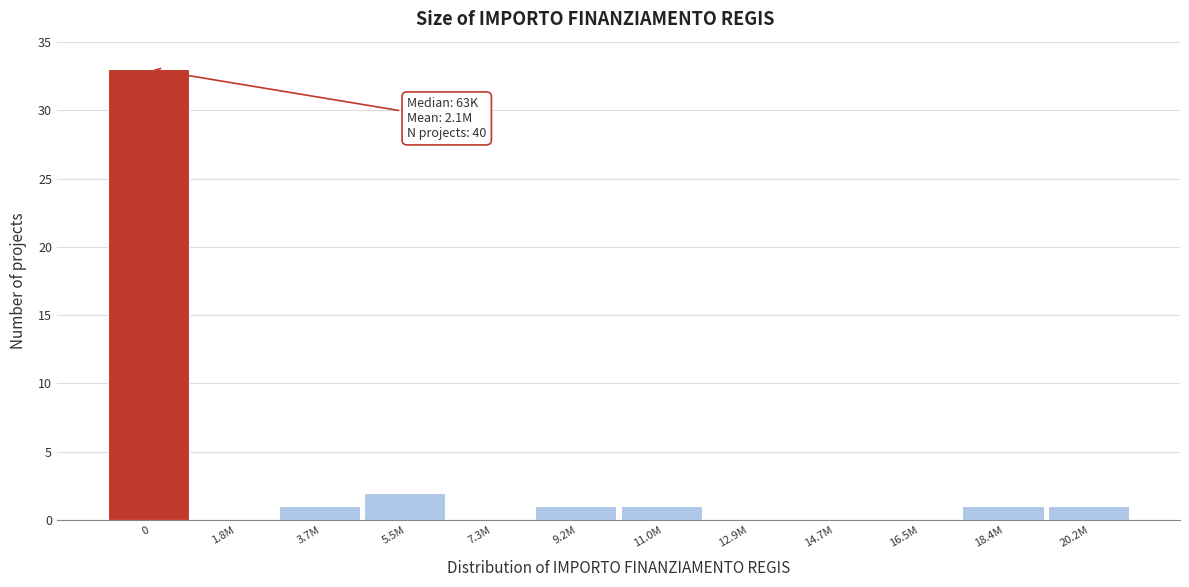

Reading left to right, transcribe all the data shown in this chart.

0=33	1.8M=0	3.7M=1	5.5M=2	7.3M=0	9.2M=1	11.0M=1	12.9M=0	14.7M=0	16.5M=0	18.4M=1	20.2M=1